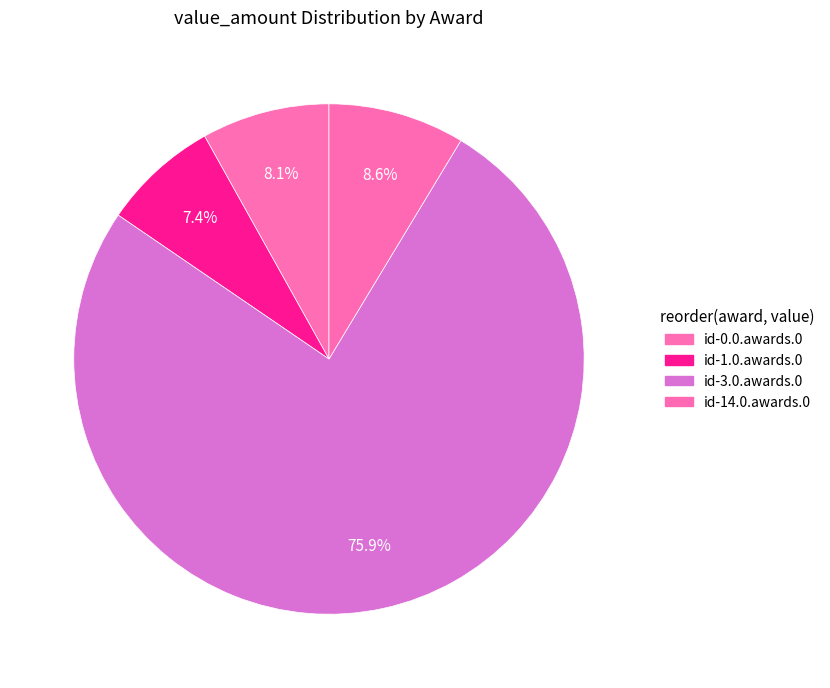

To the nearest percent, what is the average slice percentage?

25%